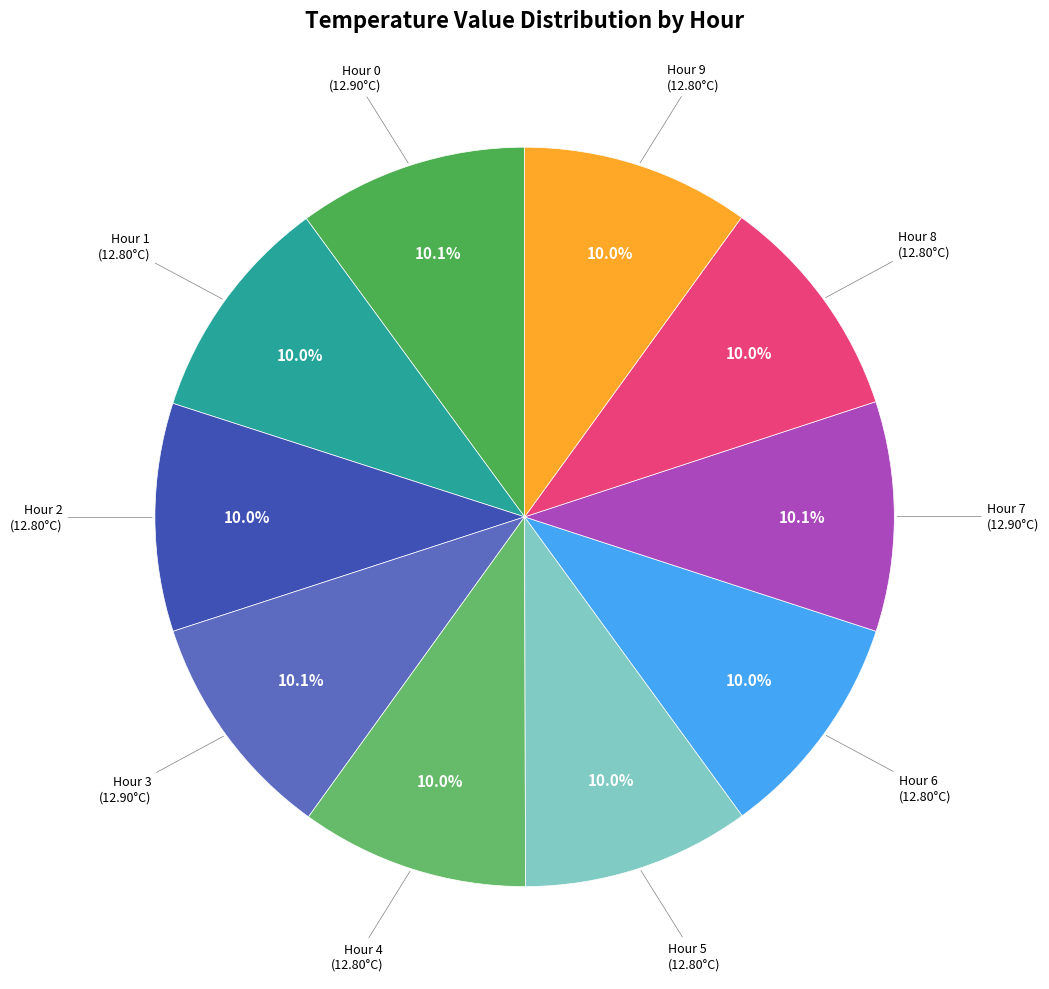

What percentage is NOT represented by Hour 4?

90.0%